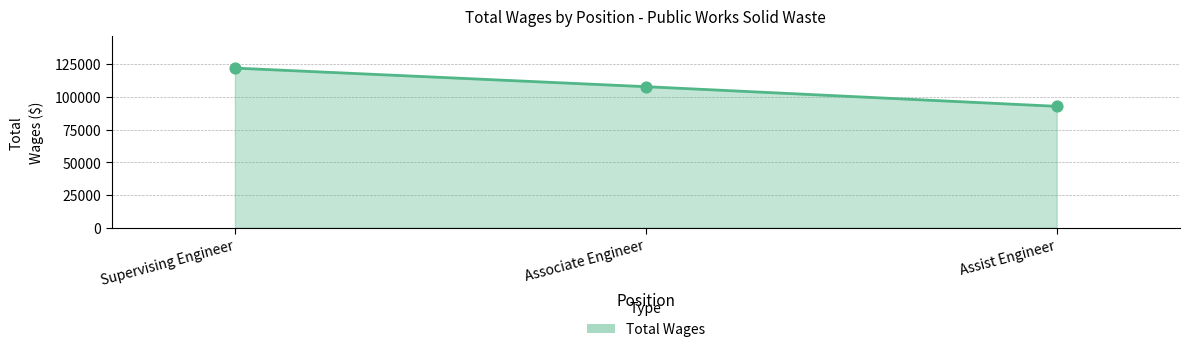

What is the change in value from Supervising Engineer to Associate Engineer?

-14203